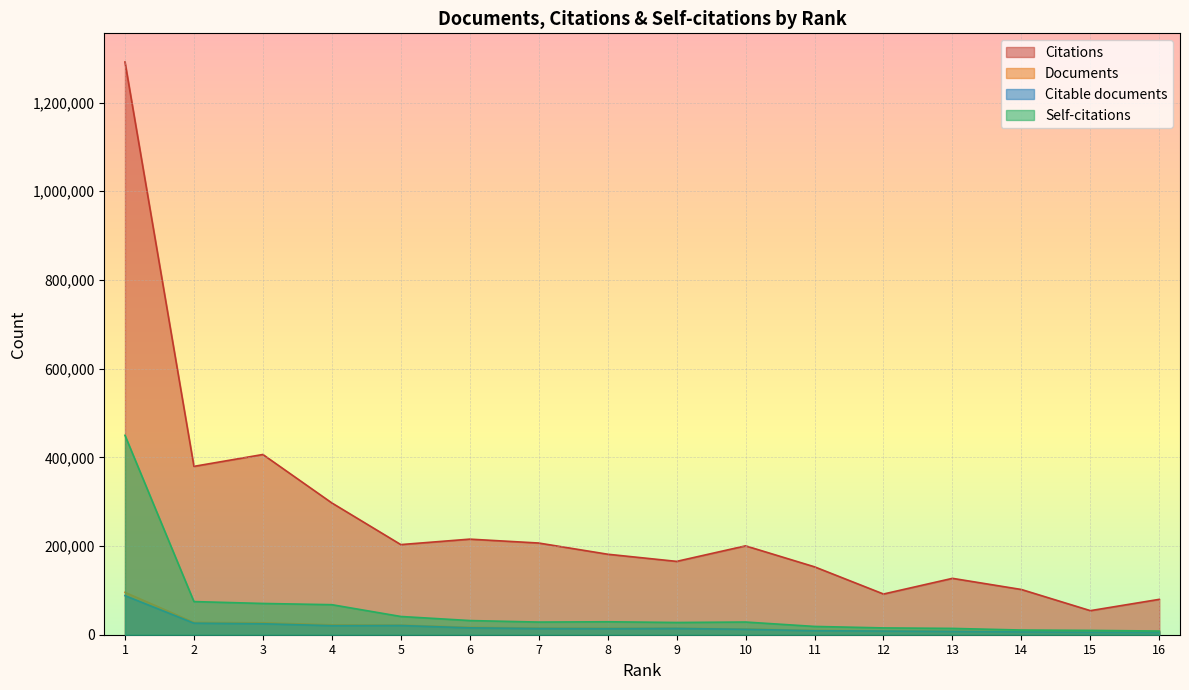

How many lines are shown in the chart?

4